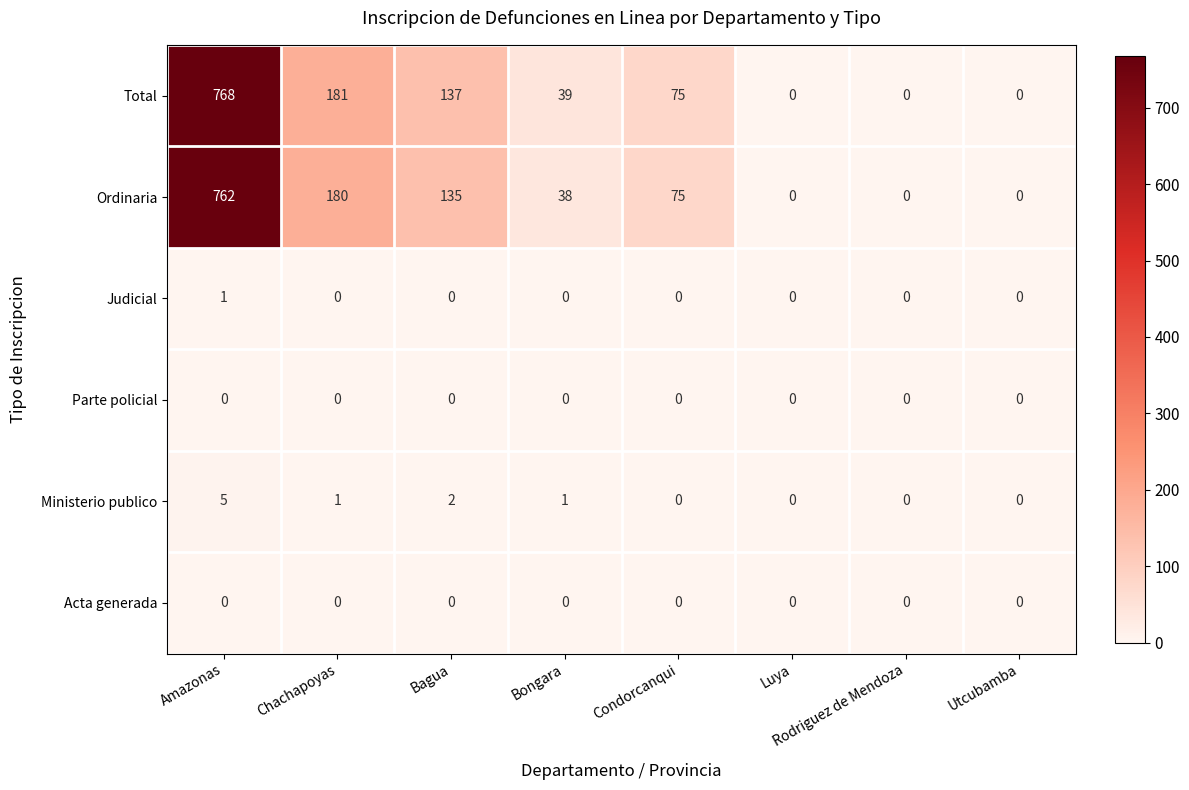

Count the number of data series in this chart.

6